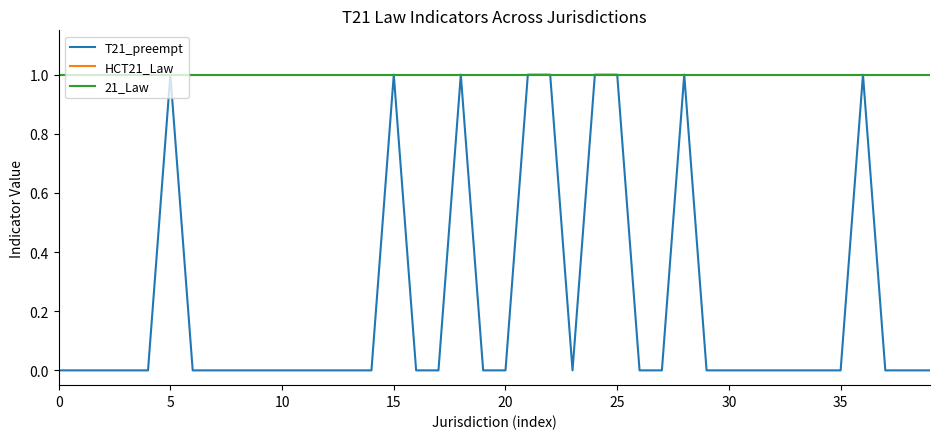

Does the chart display data point markers on the line(s)?

No